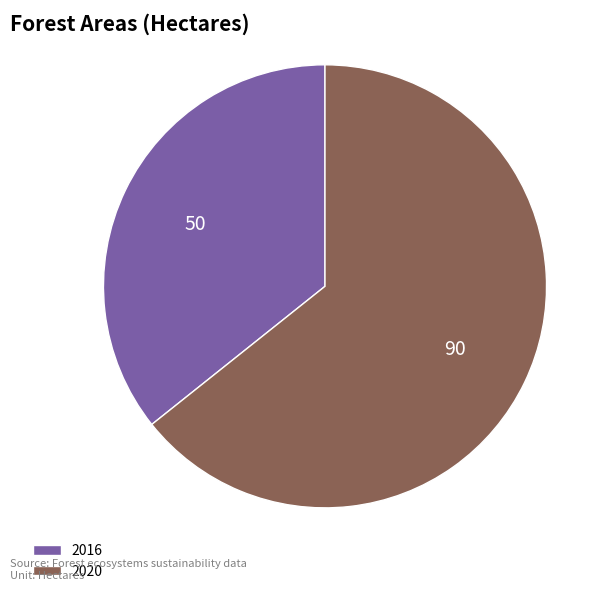

Combined, do 2016 and 2020 account for over 50%?

Yes